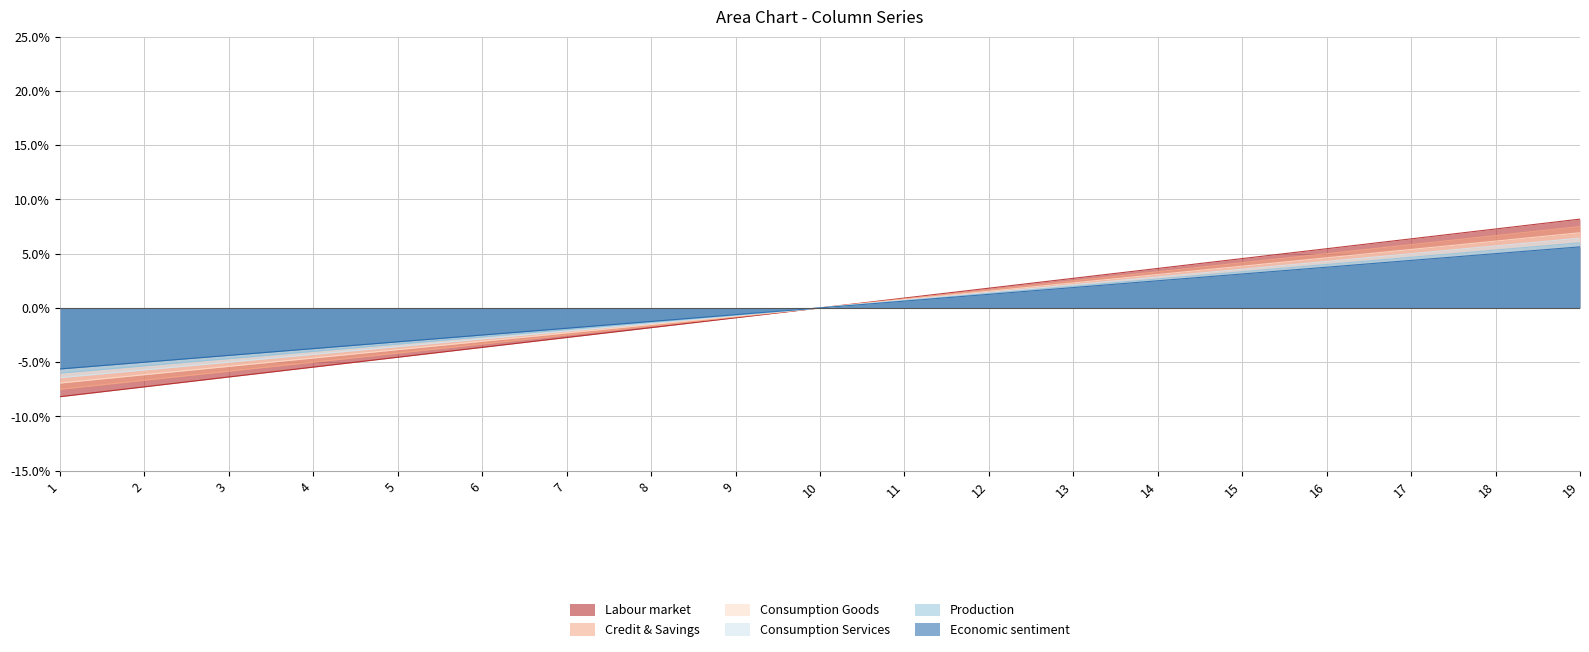

True or false: col_3 and col_4 intersect in this chart.

False